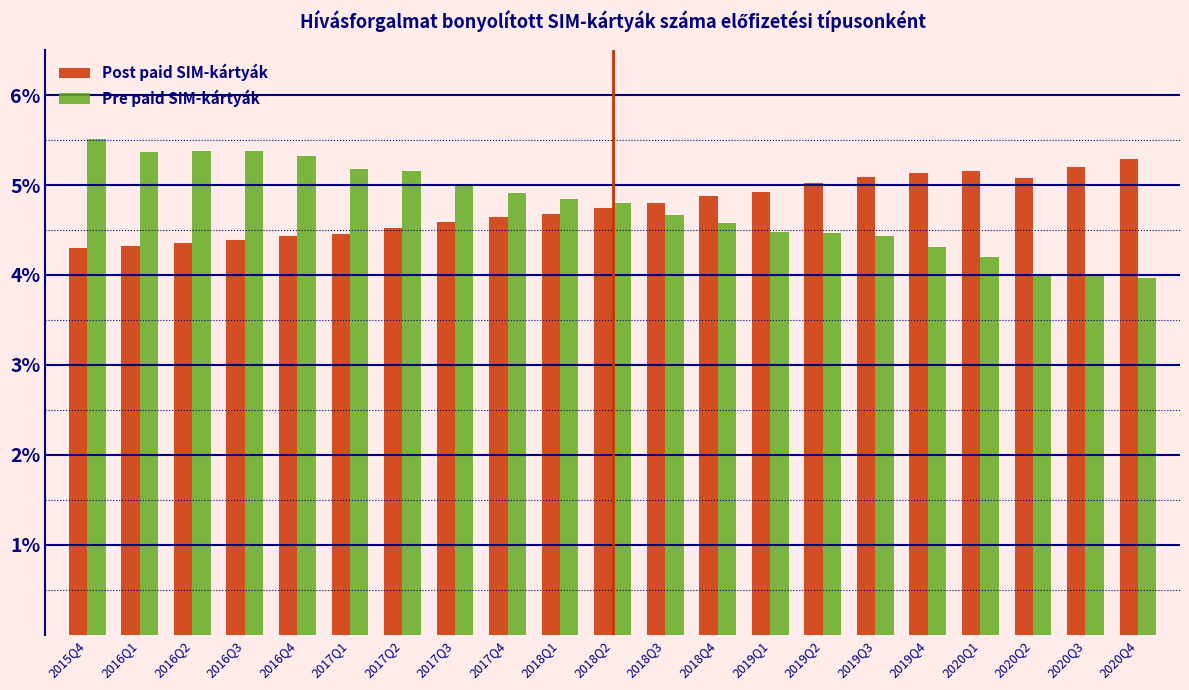

What is the total value across all series at 2020Q1?

9.4